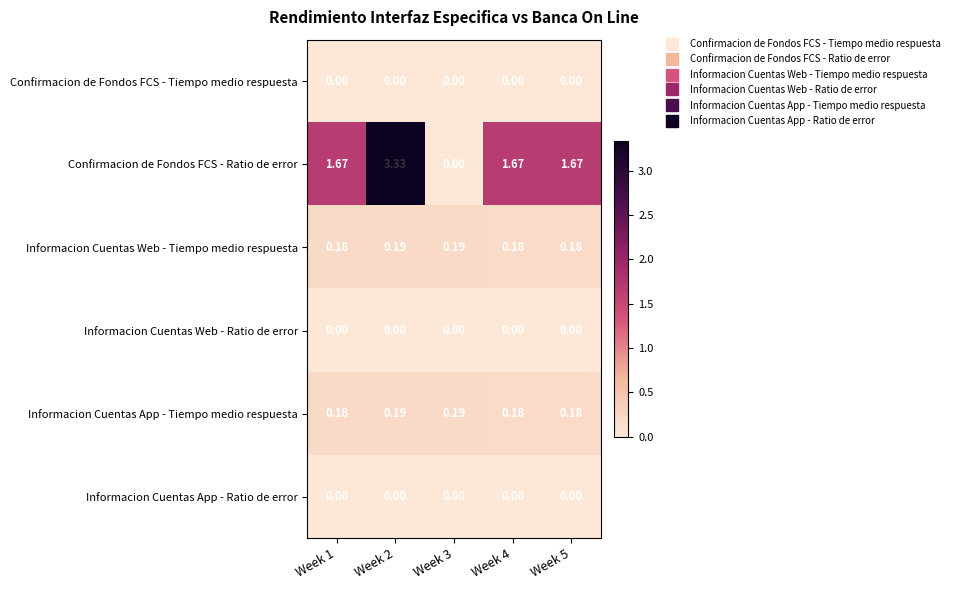

Is the value of Confirmacion de Fondos FCS - Tiempo medio respuesta at Week 4 greater than the value of Confirmacion de Fondos FCS - Ratio de error at Week 5?

No